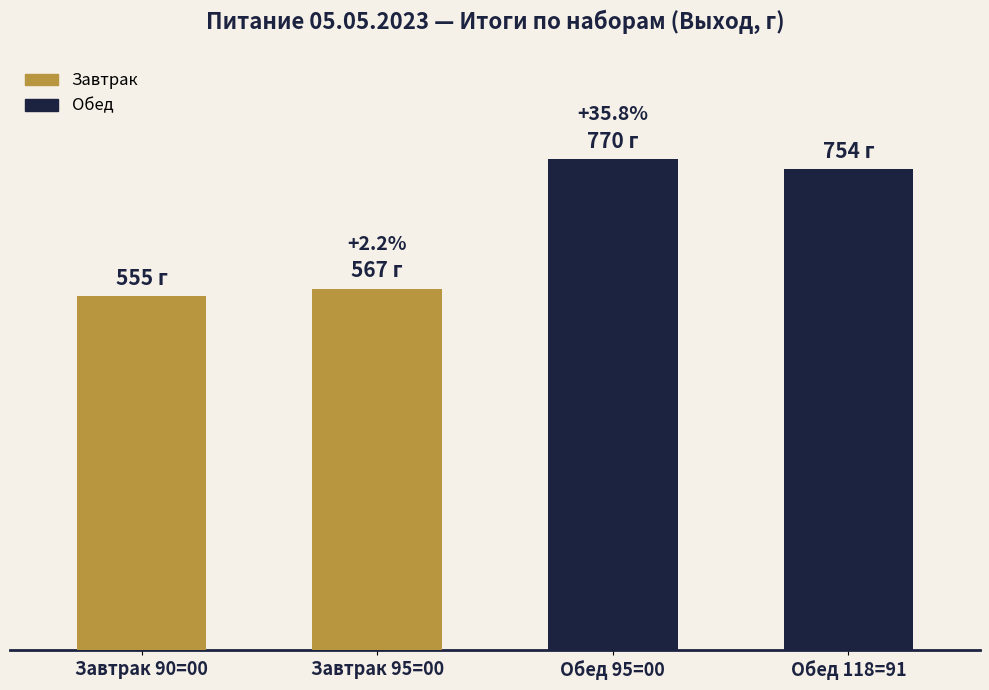

Count the Завтрак values in the range 555 to 567.

2